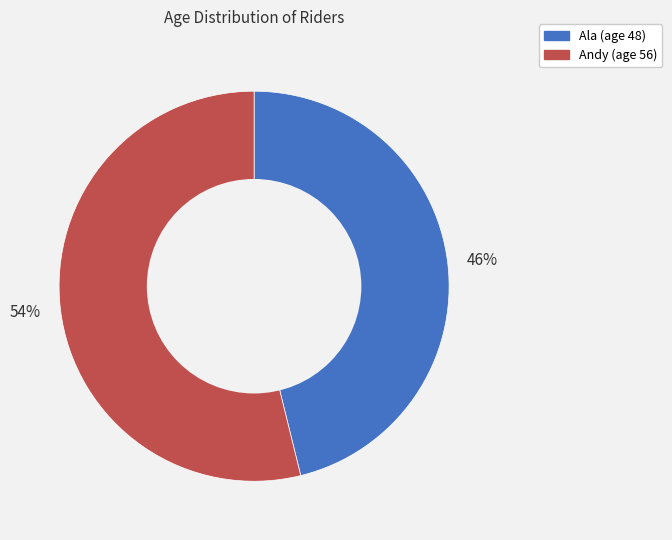

To the nearest percent, what is the average slice percentage?

50%